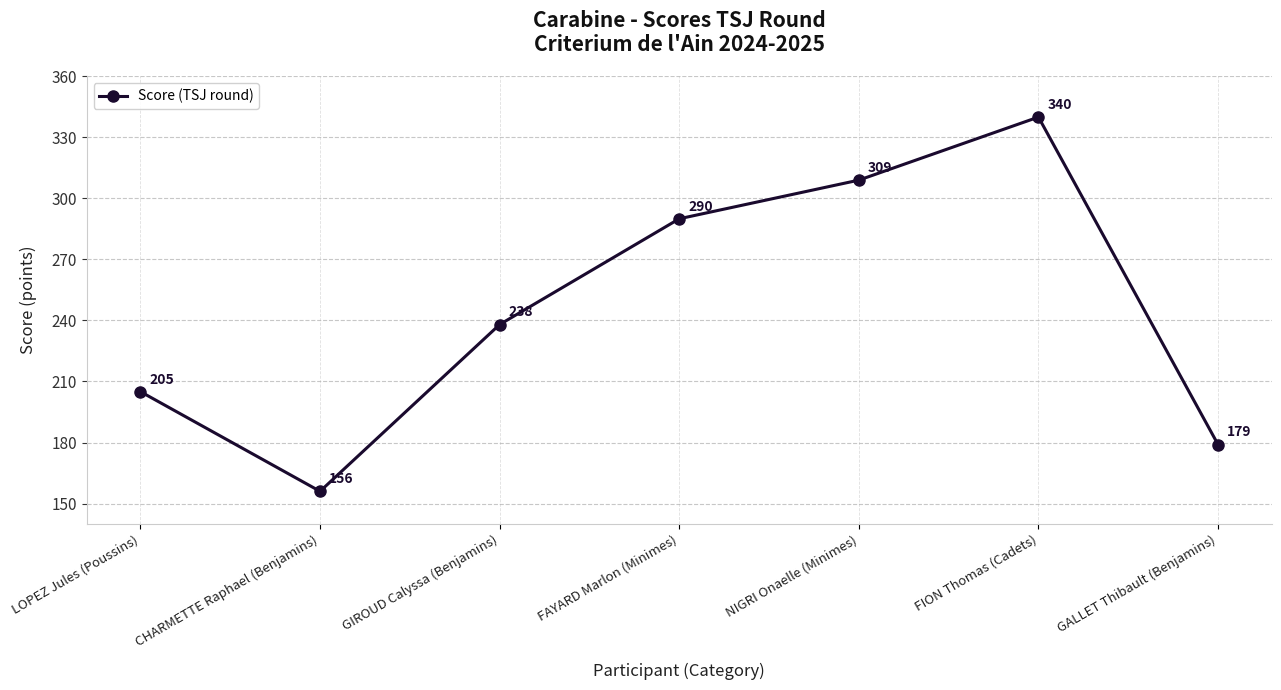

What is the value of the 1st point from the left?

205